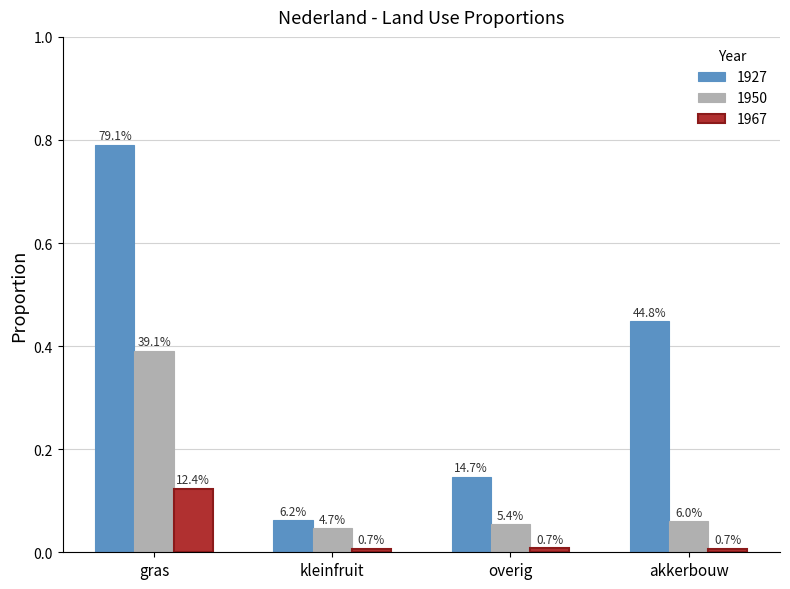

How many groups of bars are there?

4